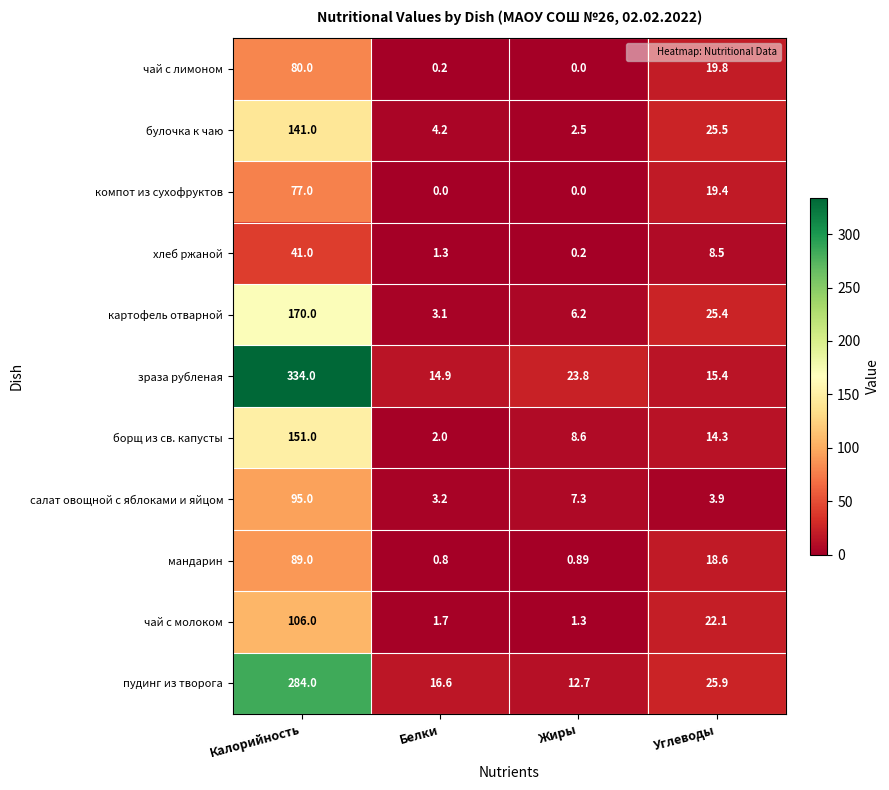

Which category has the highest value in the чай с лимоном series?

Калорийность